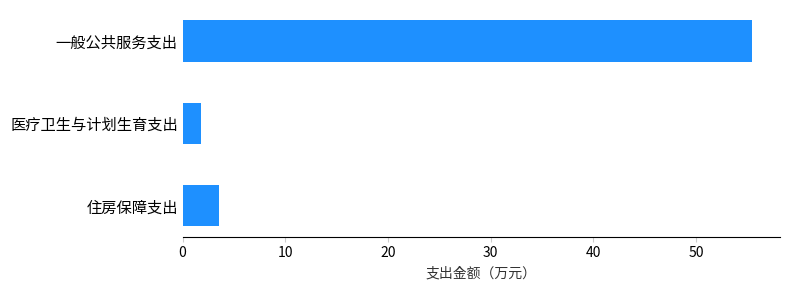

What is the ratio of the value at 住房保障支出 to the value at 医疗卫生与计划生育支出?

2.0